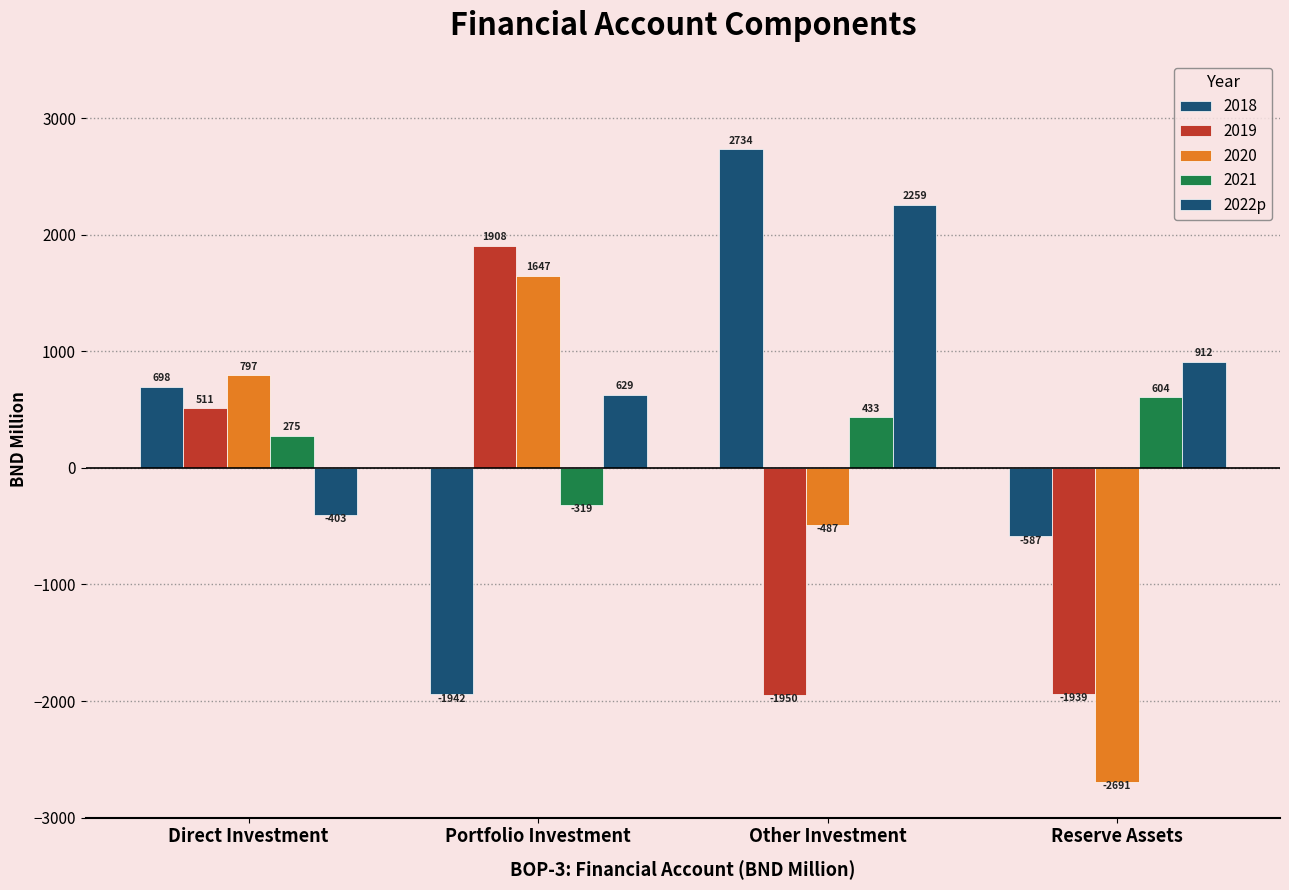

How many positive values does the 2020 series have?

2